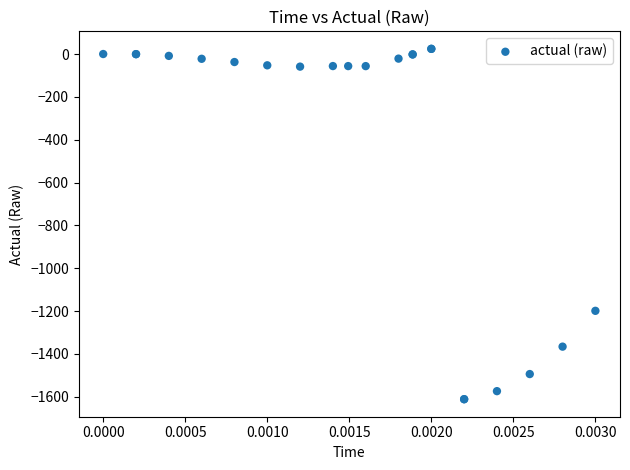

What Y value in the scatter plot is closest to -793?

-1199.1